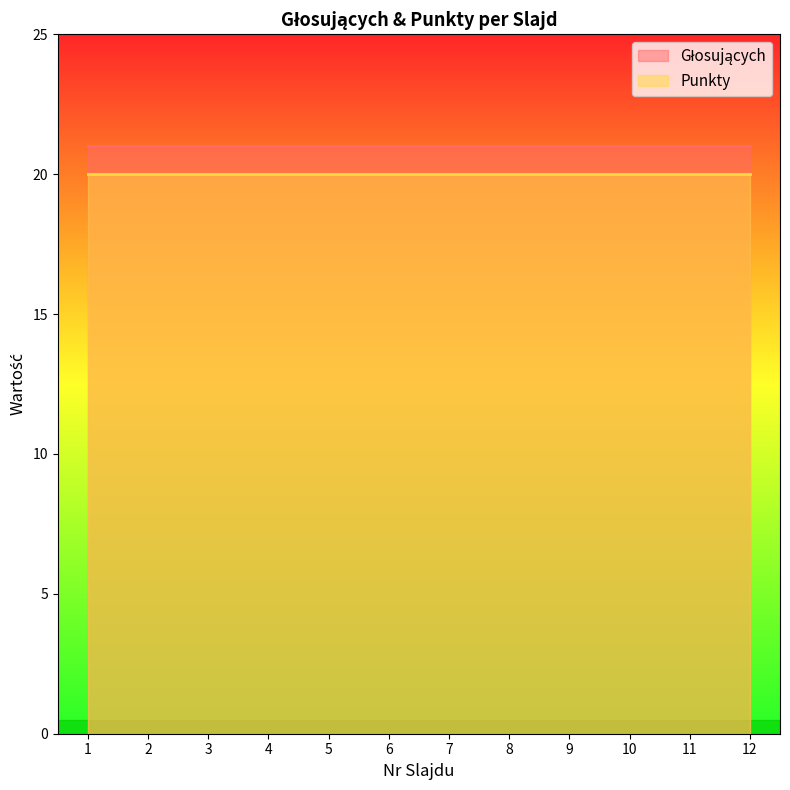

At which label is Głosujących closest to 21?

1